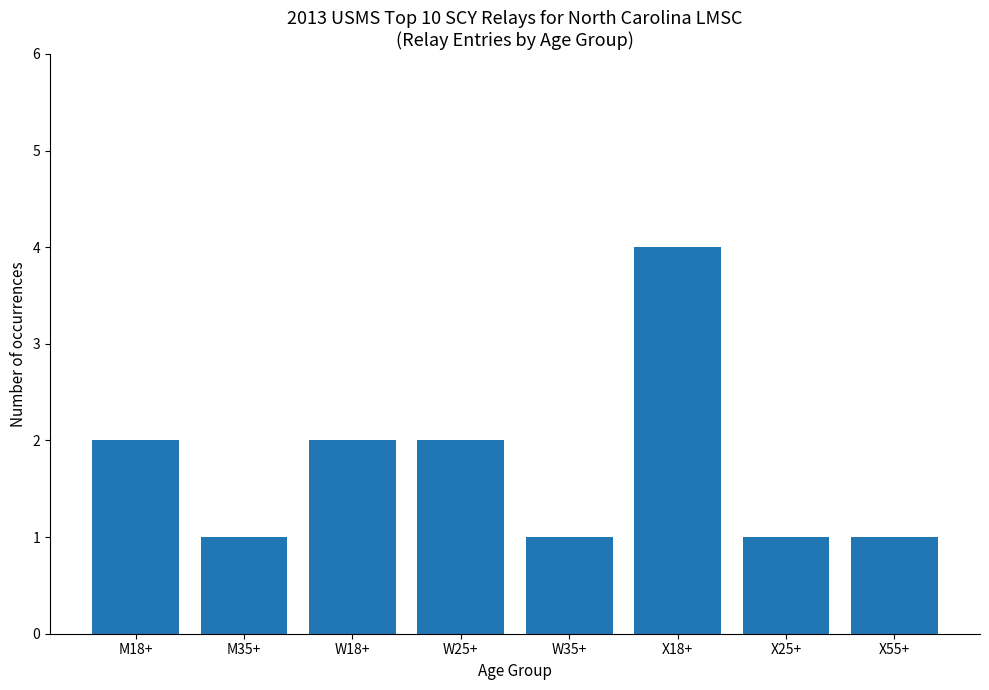

How many categories are shown in the chart?

8